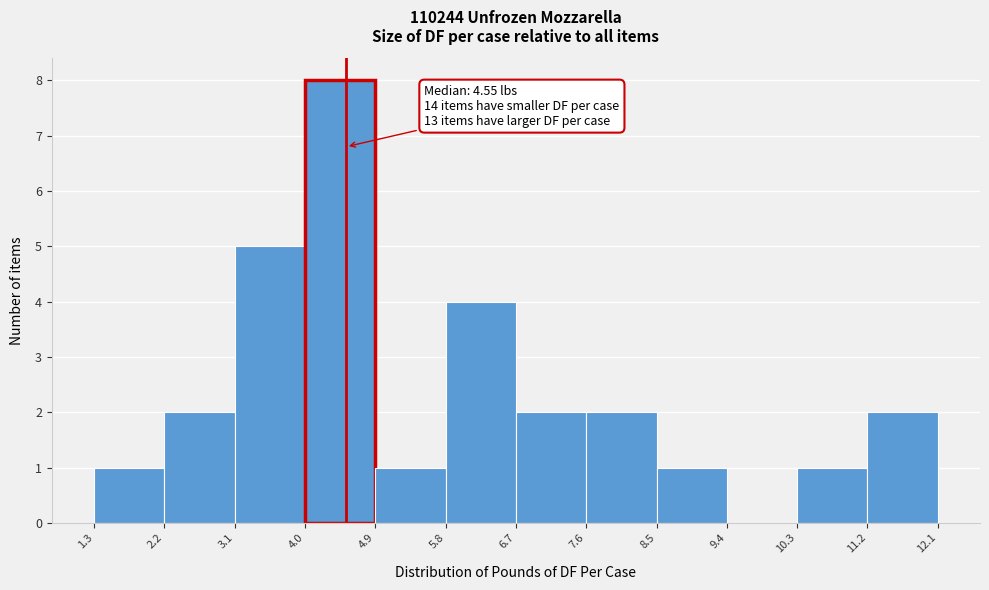

Which range on the x-axis has the tallest bar?

4.0 to 4.9